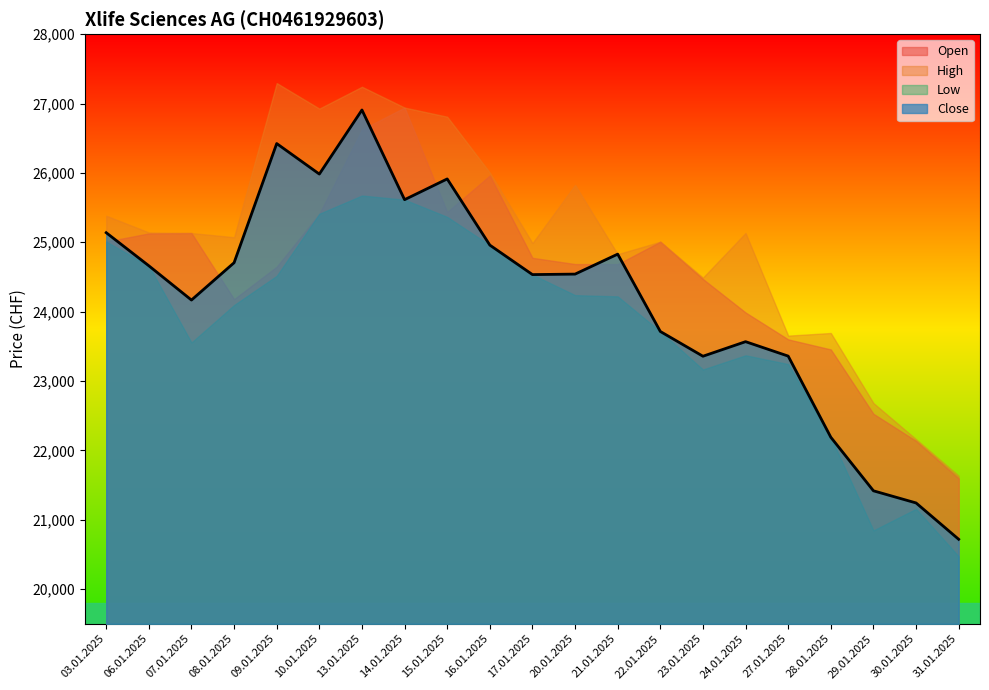

What is the spread (max minus min) of values at 03.01.2025?

373